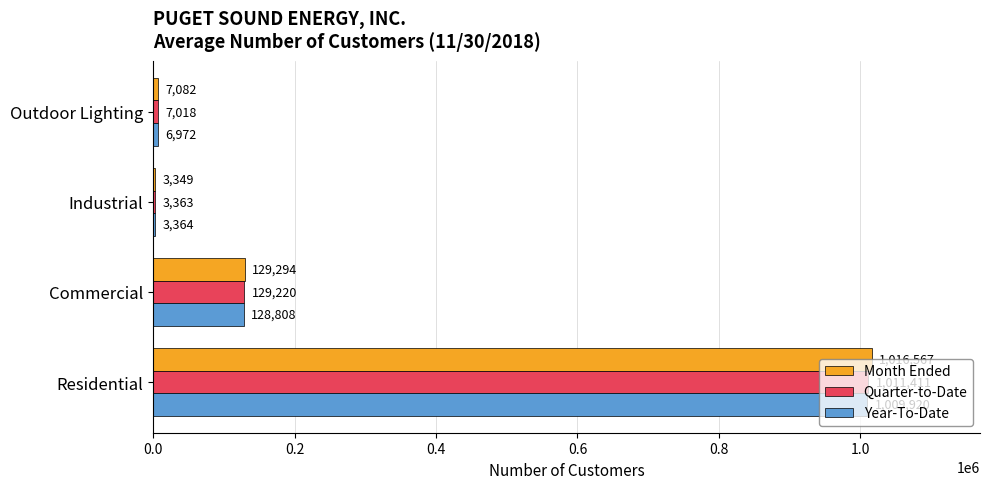

What is the greatest value displayed?

1016567